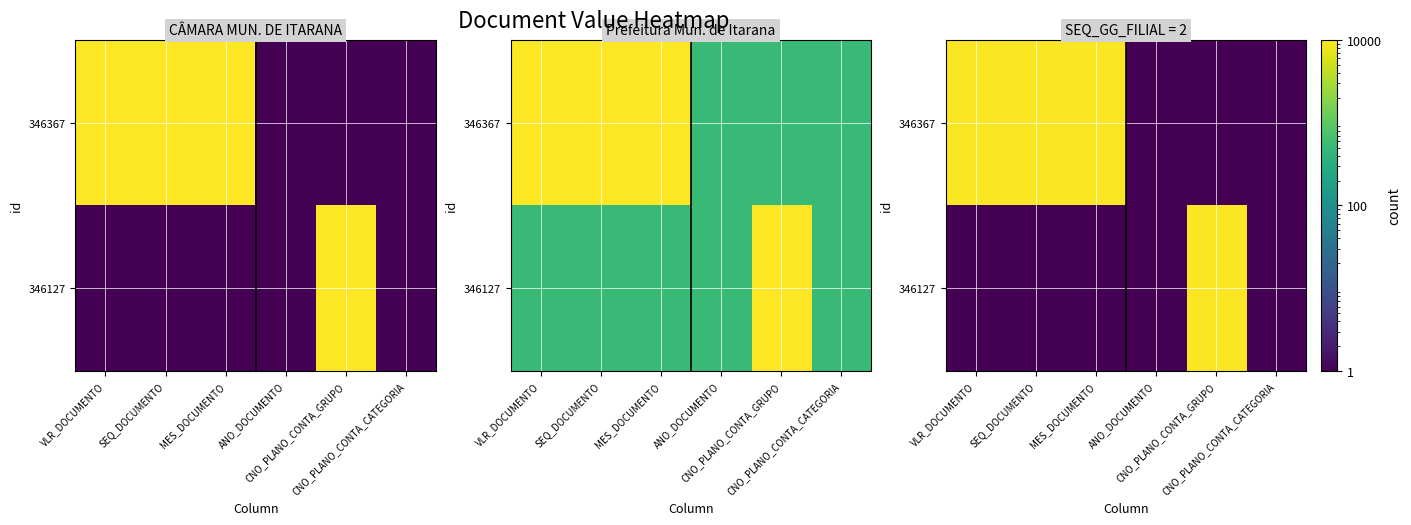

Which label corresponds to the smallest value in the chart?

ANO_DOCUMENTO